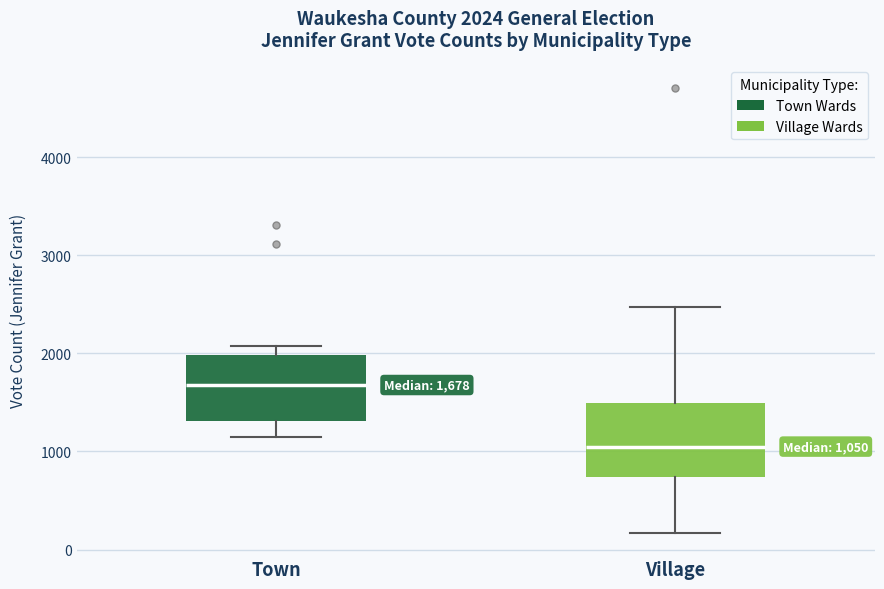

Which box has the lowest median line?

Village